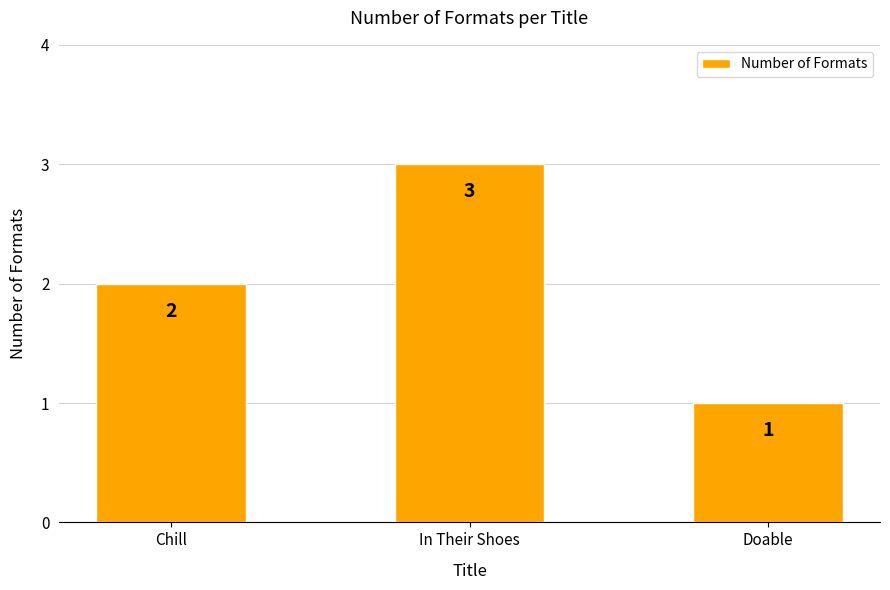

Are the bars grouped side by side (vs. stacked)?

No